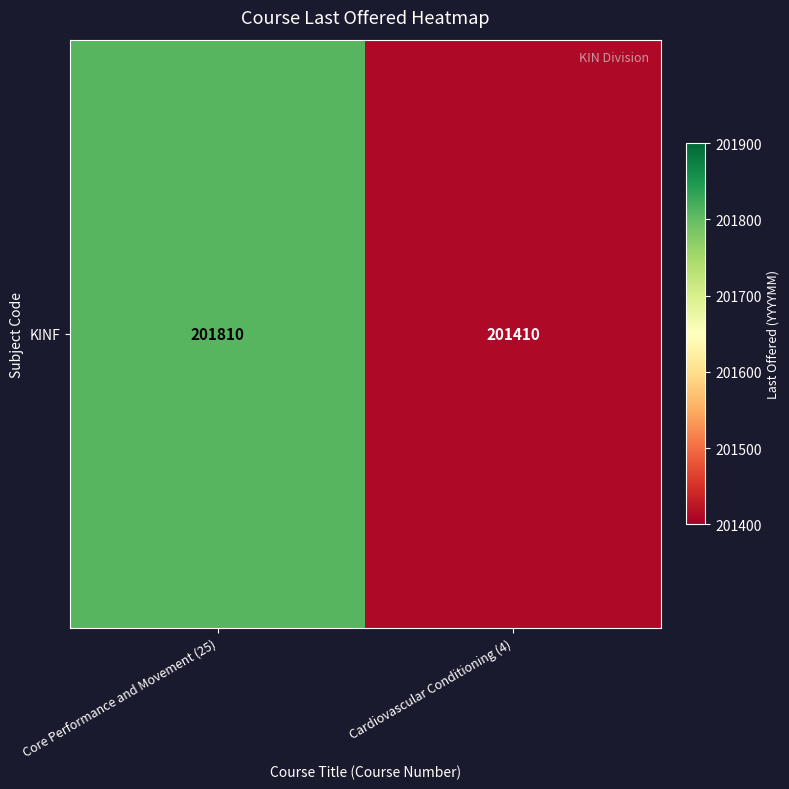

What is the minimum value shown in the chart?

201410